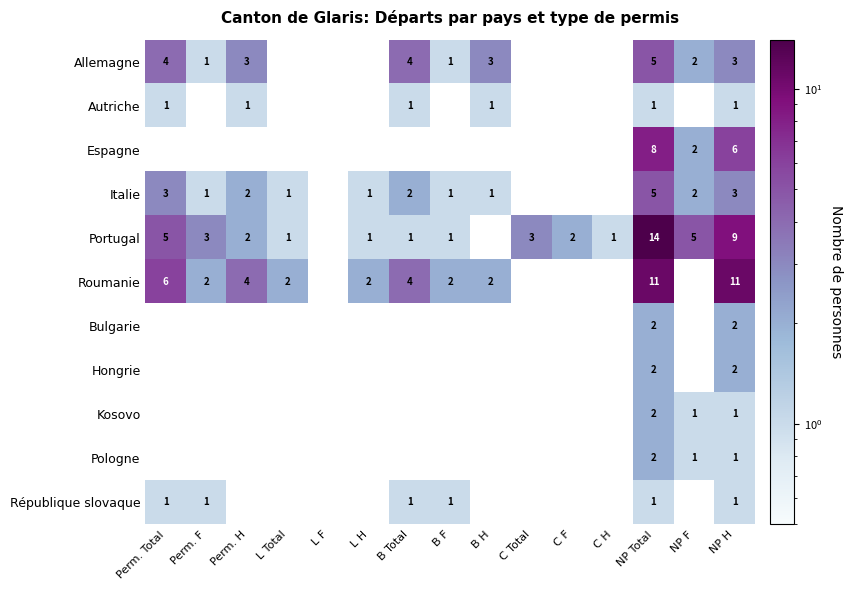

What is the smallest value displayed?

1.0